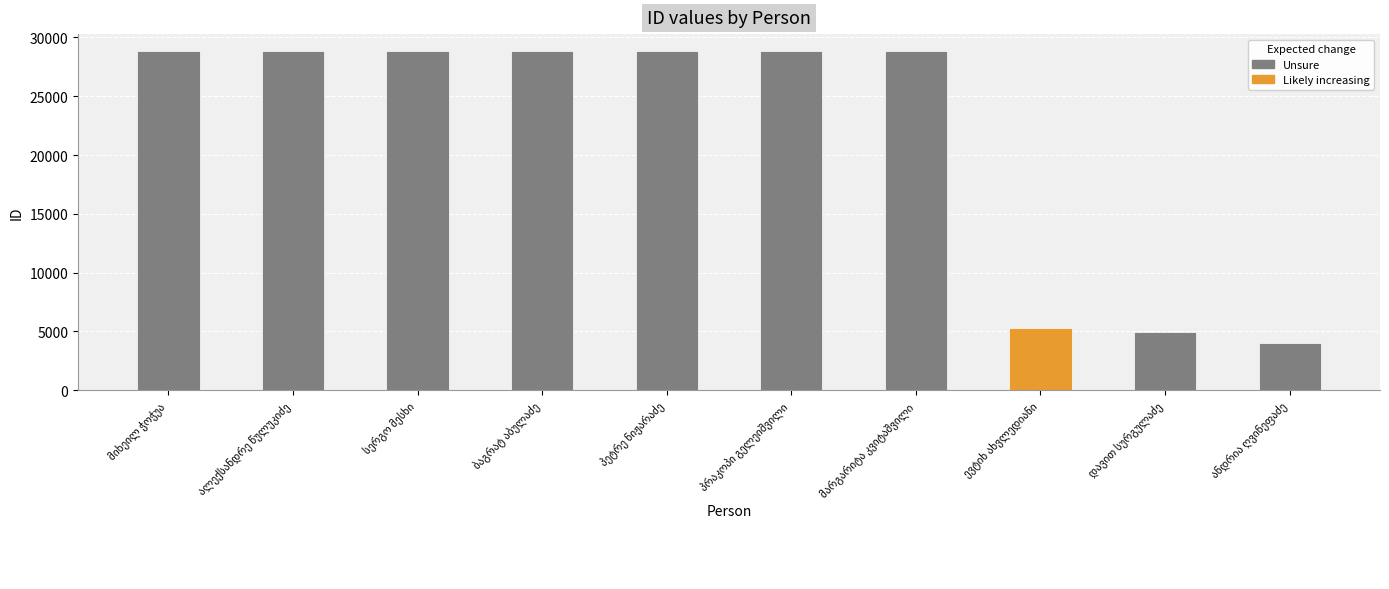

What is the minimum value shown in the chart?

3998